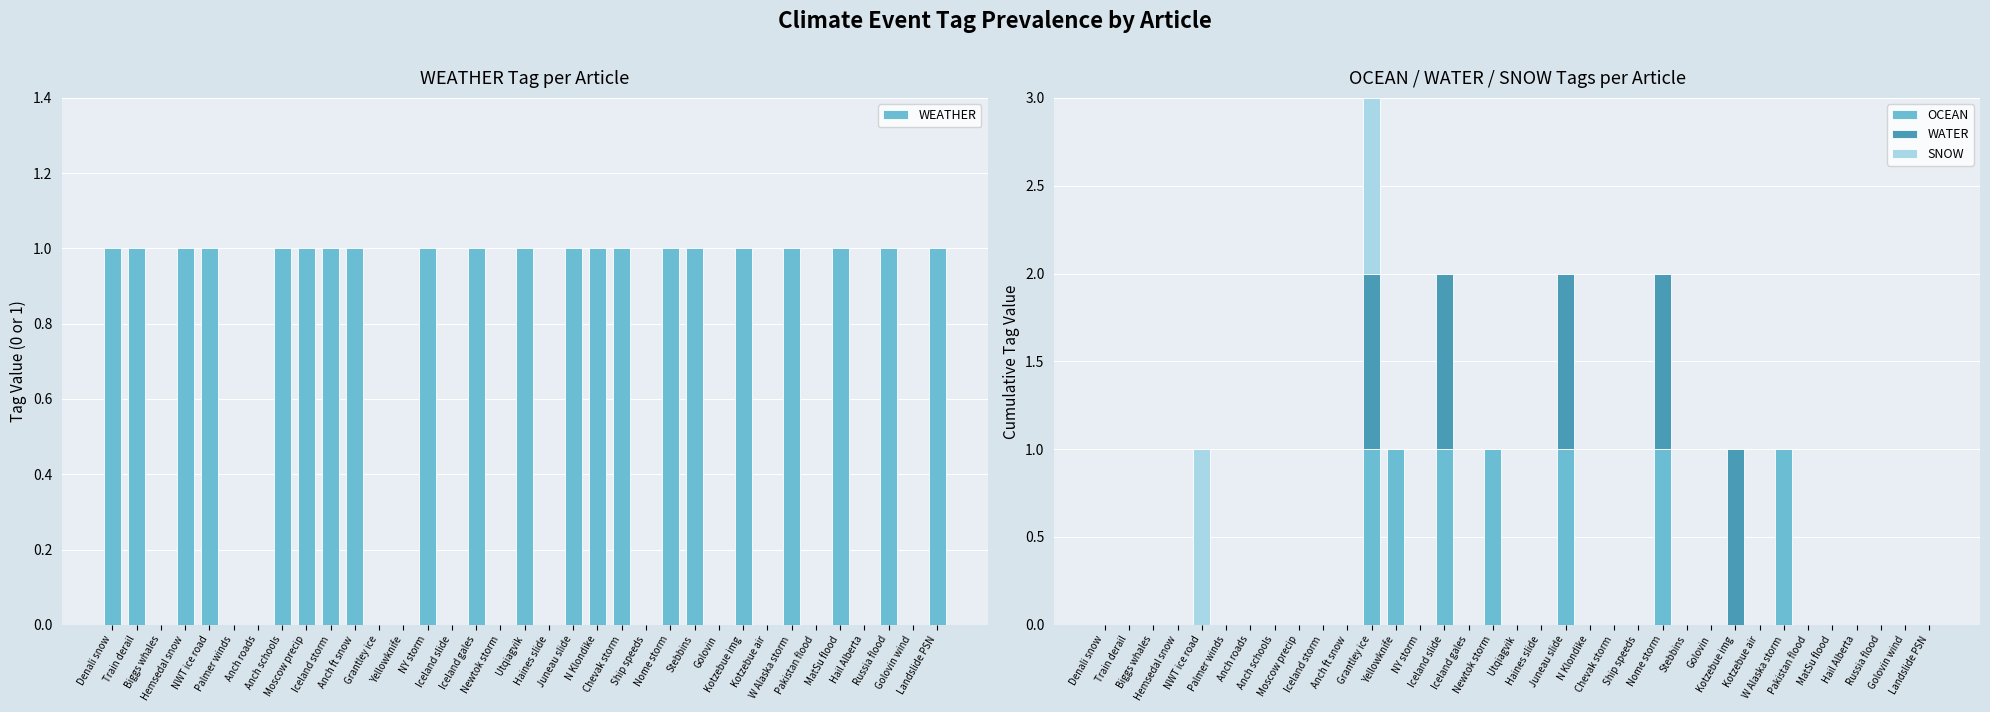

At which label is WEATHER closest to 0?

Biggs whales